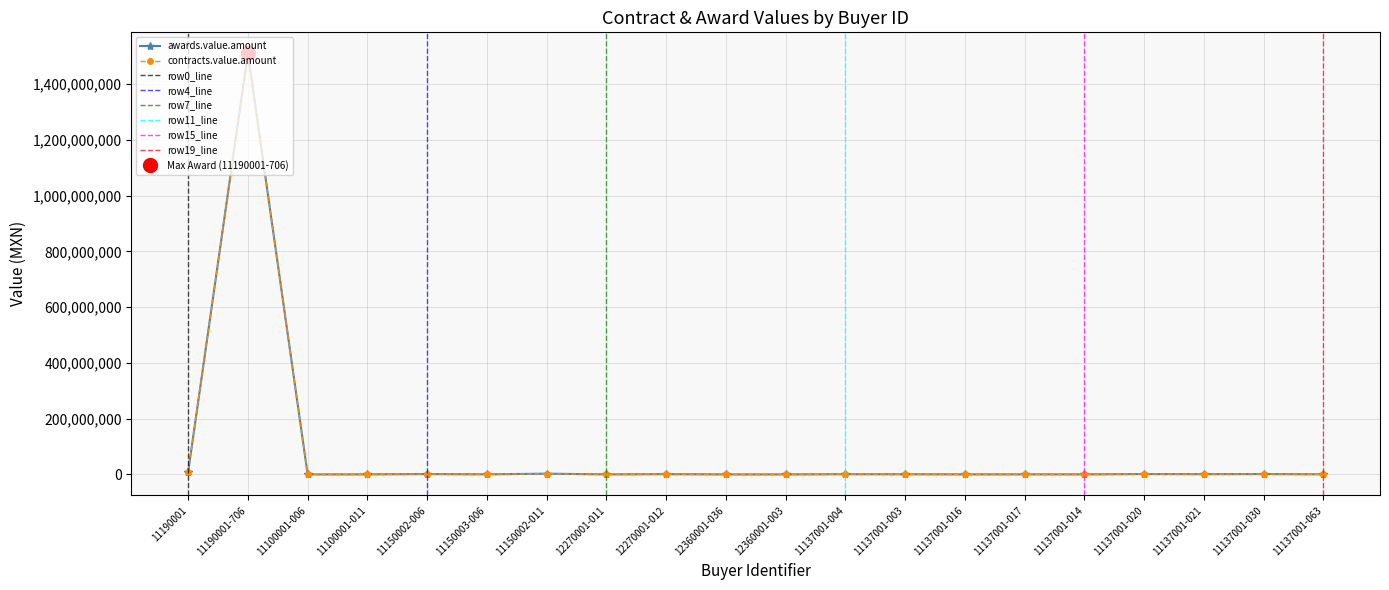

The value of awards.value.amount at 11137001-020 is 2073272.9. True or false?

False